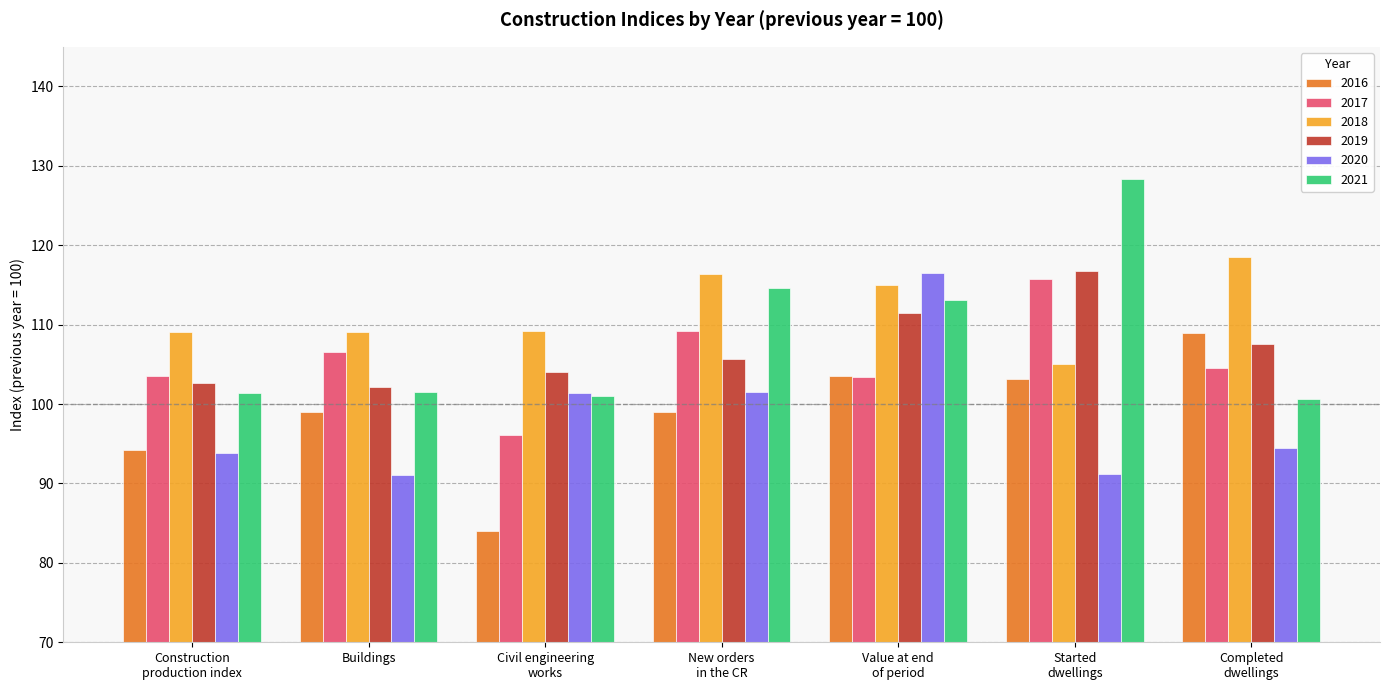

What is the difference between the second highest and second lowest values in the 2021 series?

13.7